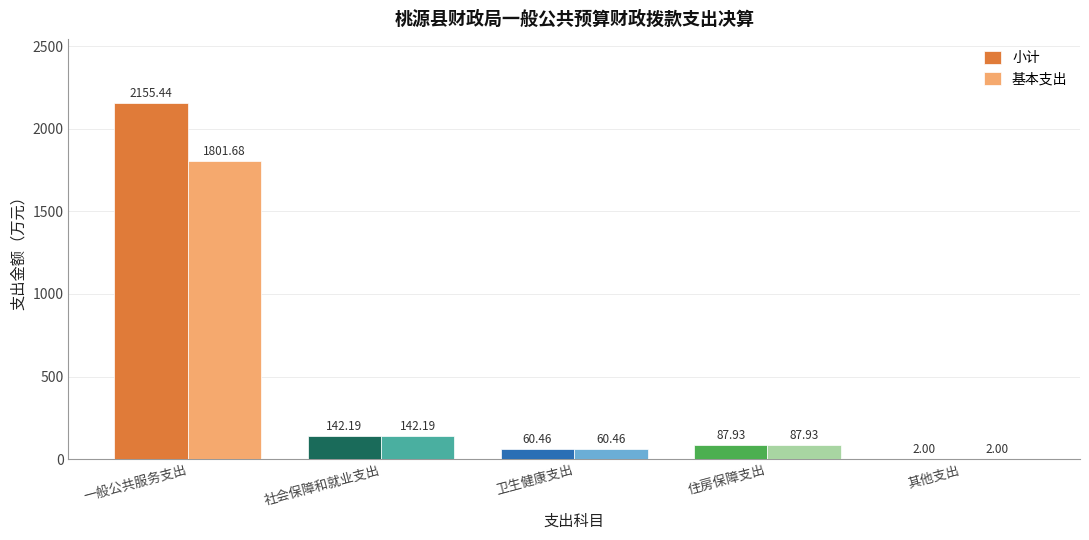

What is the sum of the 基本支出 values at 社会保障和就业支出 and 一般公共服务支出?

1943.9